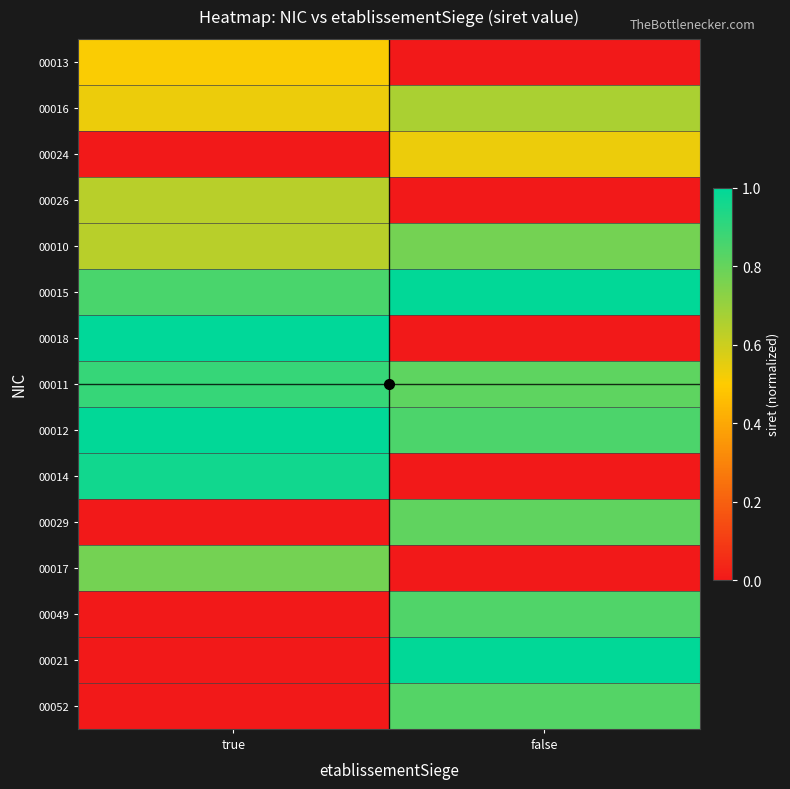

Rank the series at false from lowest to highest value.

00013, 00026, 00018, 00014, 00017, 00024, 00016, 00010, 00029, 00011, 00052, 00049, 00012, 00015, 00021